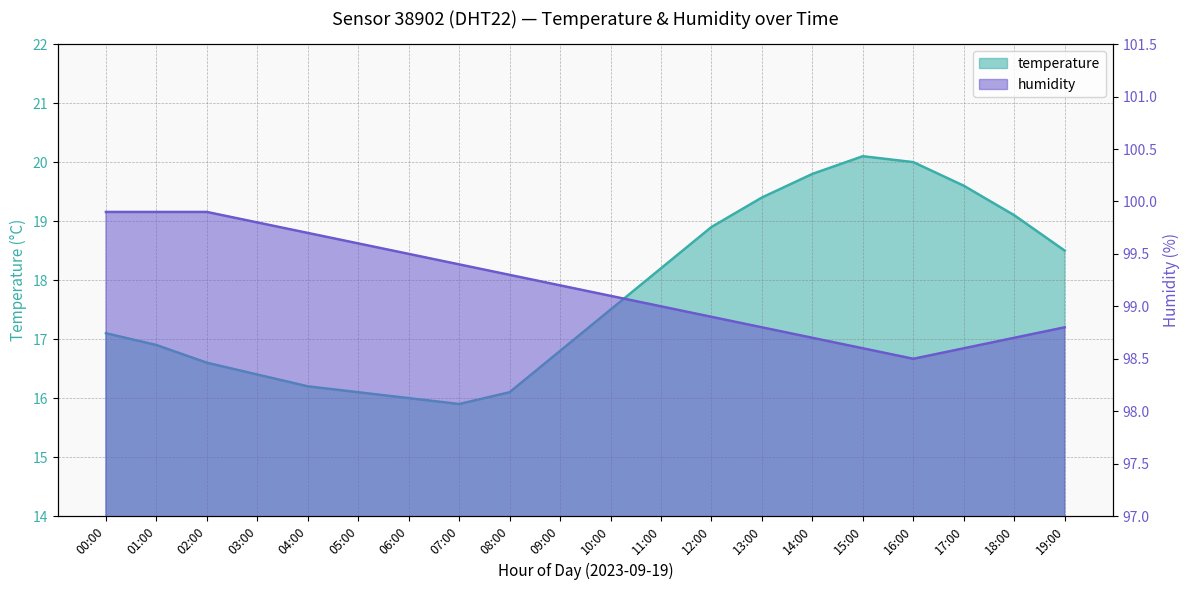

What is the total value across all series at 12:00?

117.8